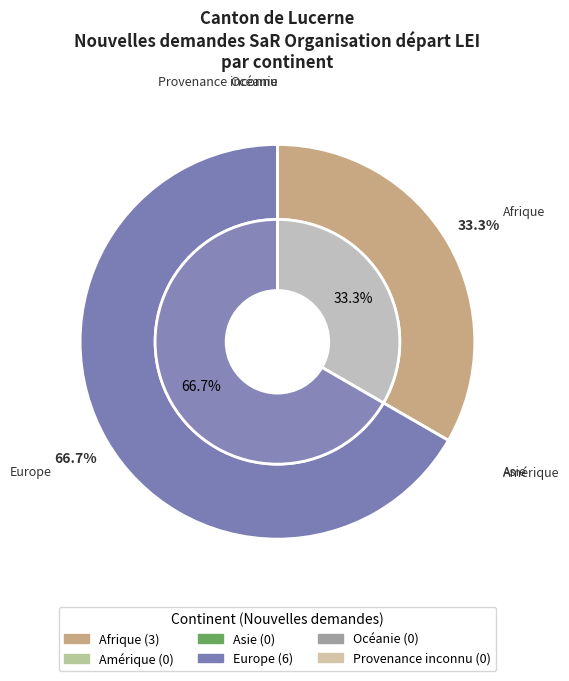

What is the largest slice in the pie chart?

Europe